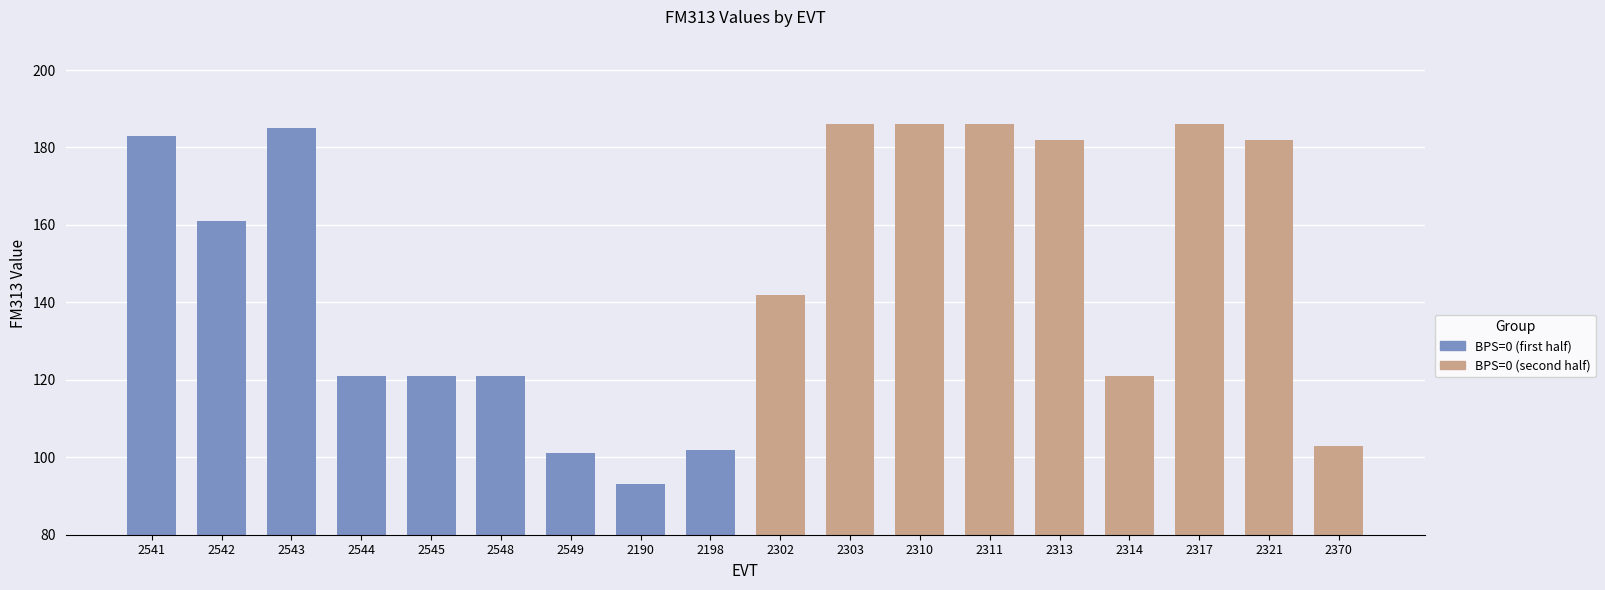

Which has a higher value, 2549 or 2542?

2542